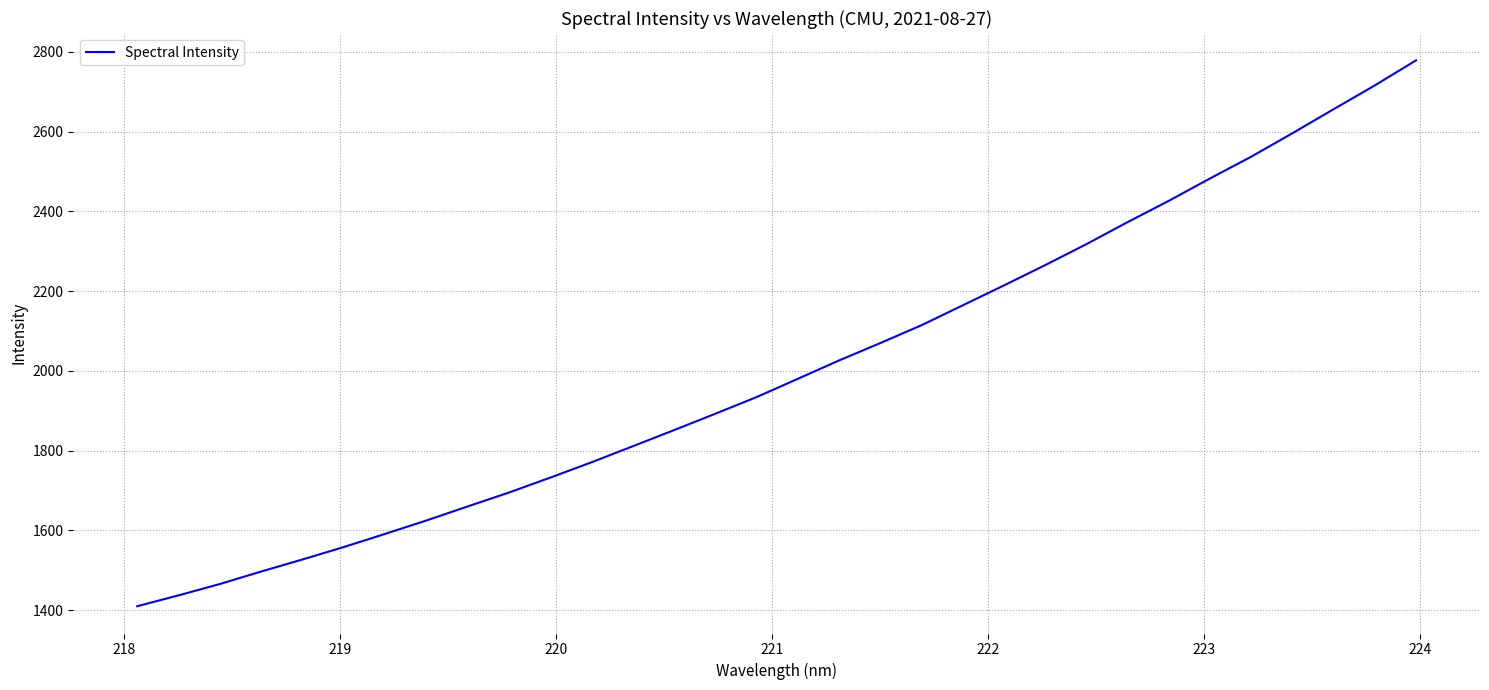

What is the difference between the maximum and minimum values?

1369.0